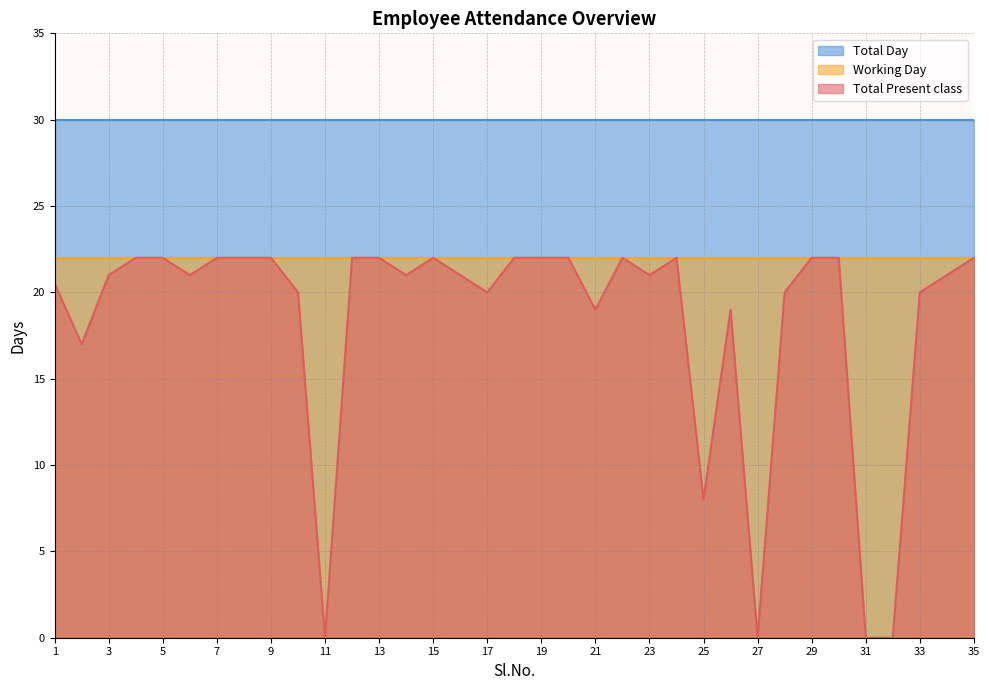

True or false: Total Day has a value of 30.0 at 22.

True